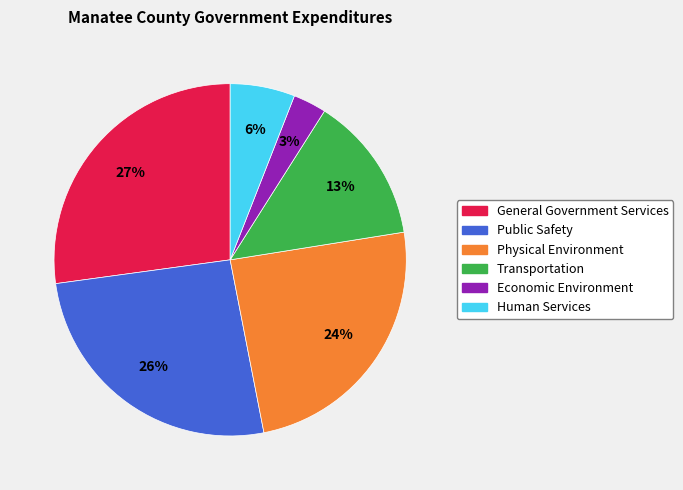

What percentage is the Human Services slice, to the nearest percent?

6%